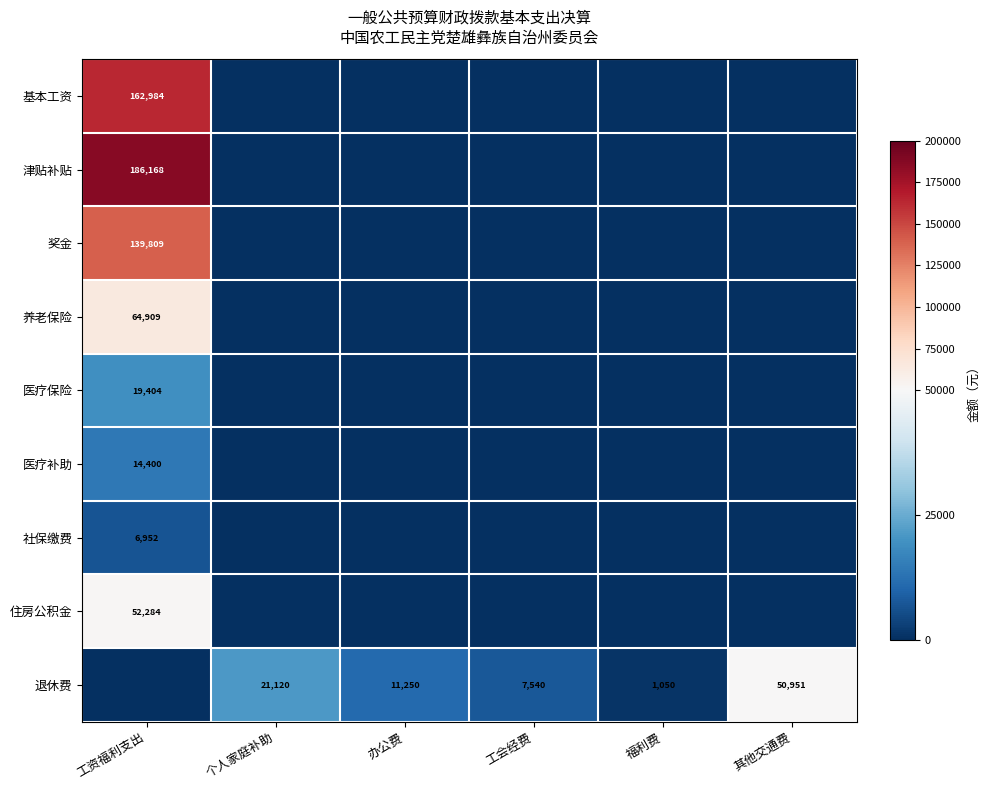

The value of 住房公积金 at 工资福利支出 is 74438. True or false?

False